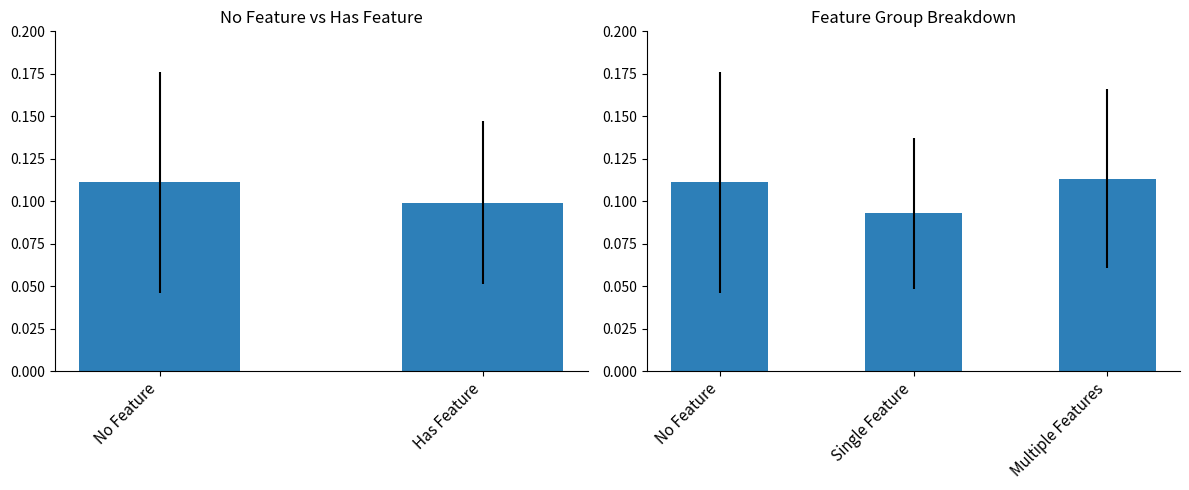

The value at Multiple Features is 0.0. True or false?

False